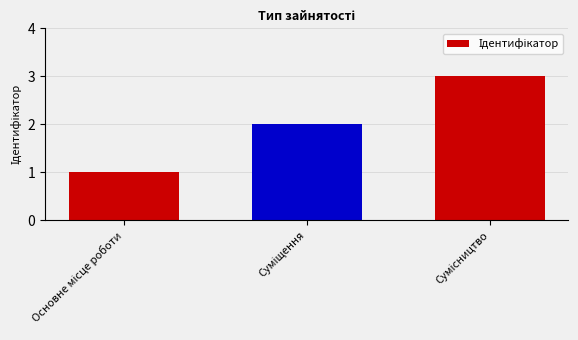

What is the greatest value displayed?

3